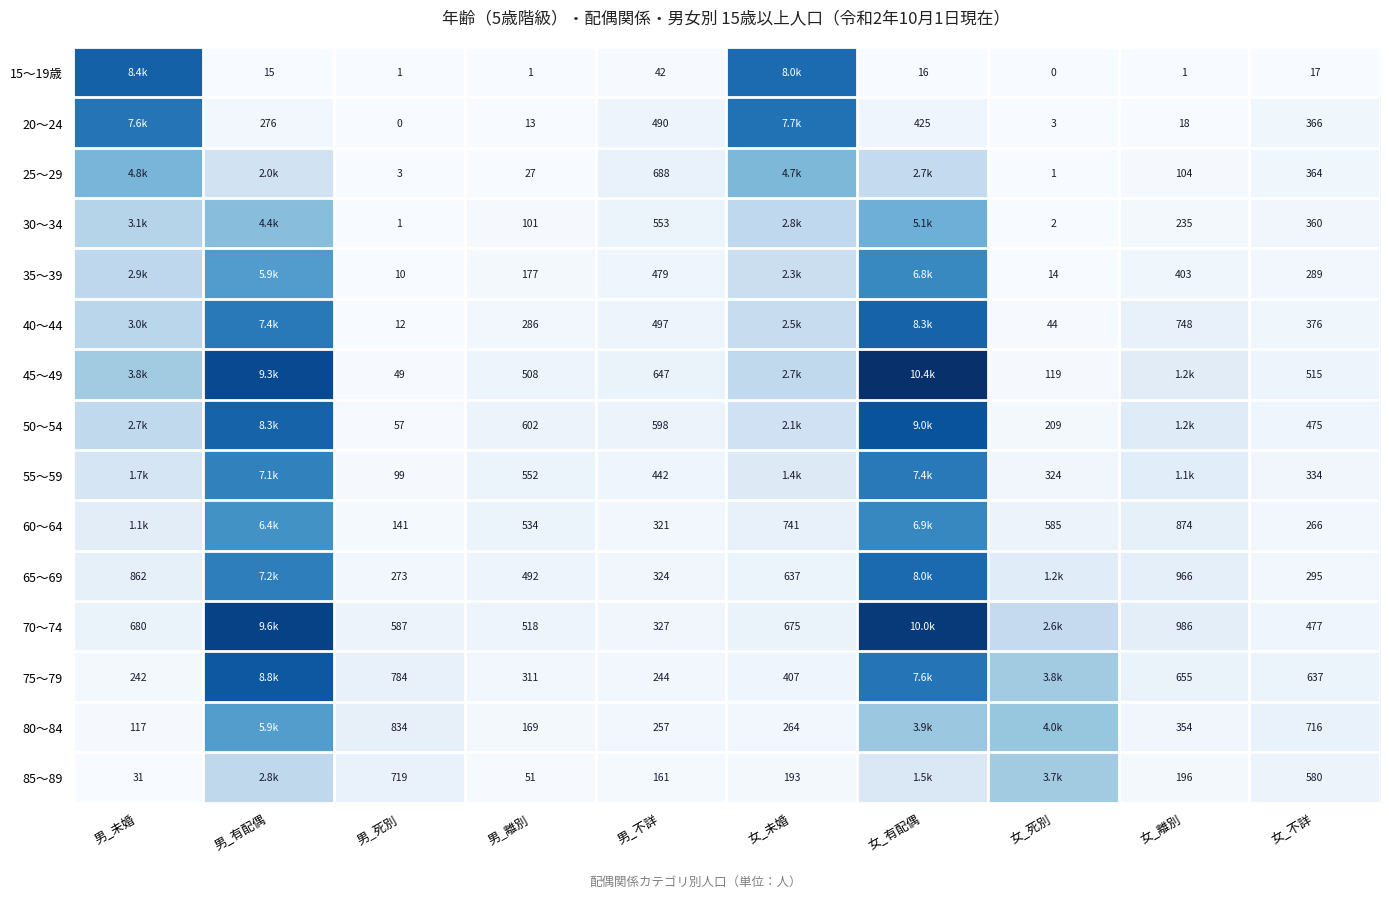

The 85～89 series shows 262 at 女_離別. True or false?

False